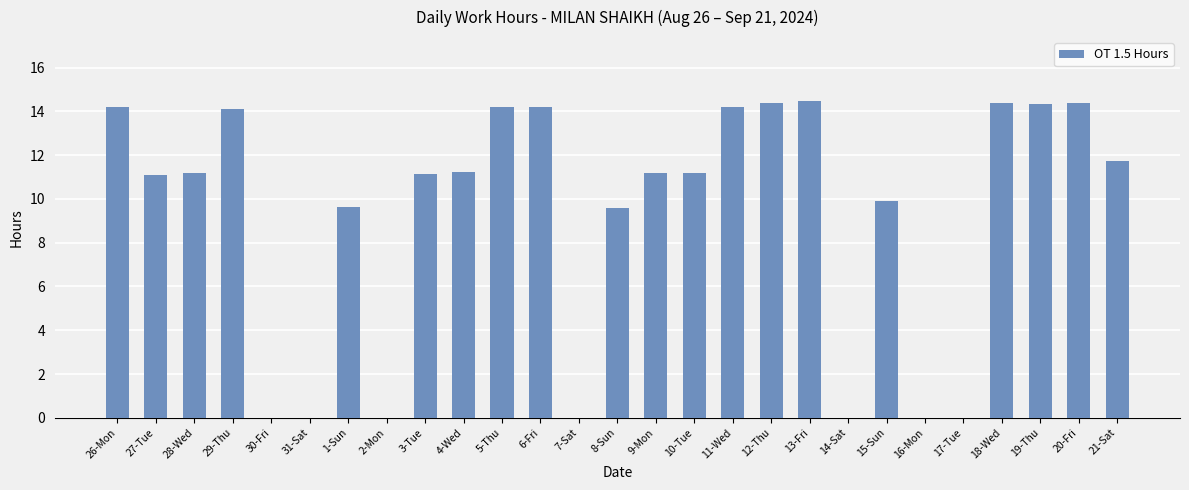

What is the approximate value at 19-Thu?

14.4